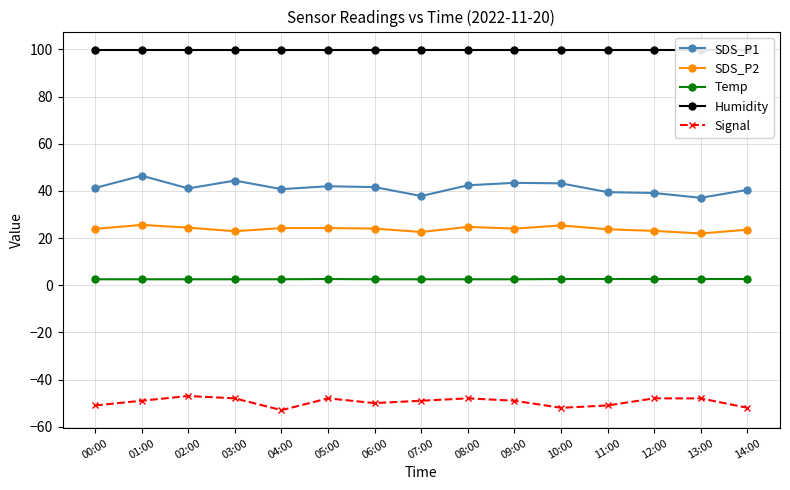

What position from the left is 07:00?

8